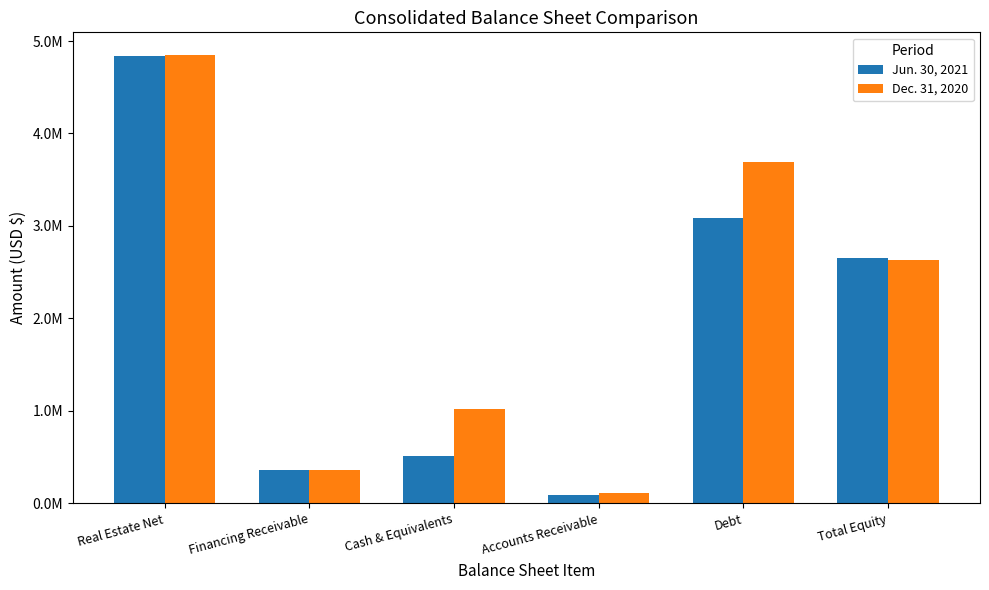

Rank the series at Debt from highest to lowest value.

Dec. 31, 2020, Jun. 30, 2021